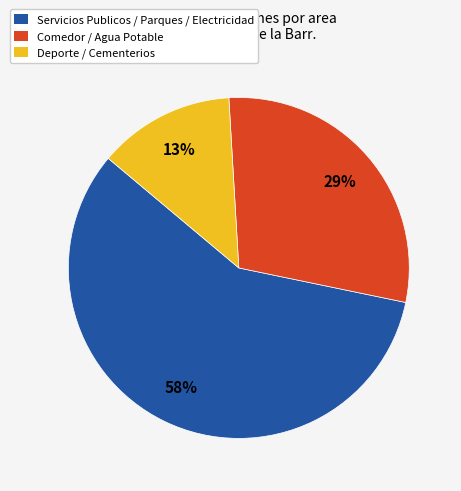

What is the smallest slice in the pie chart?

Deporte / Cementerios